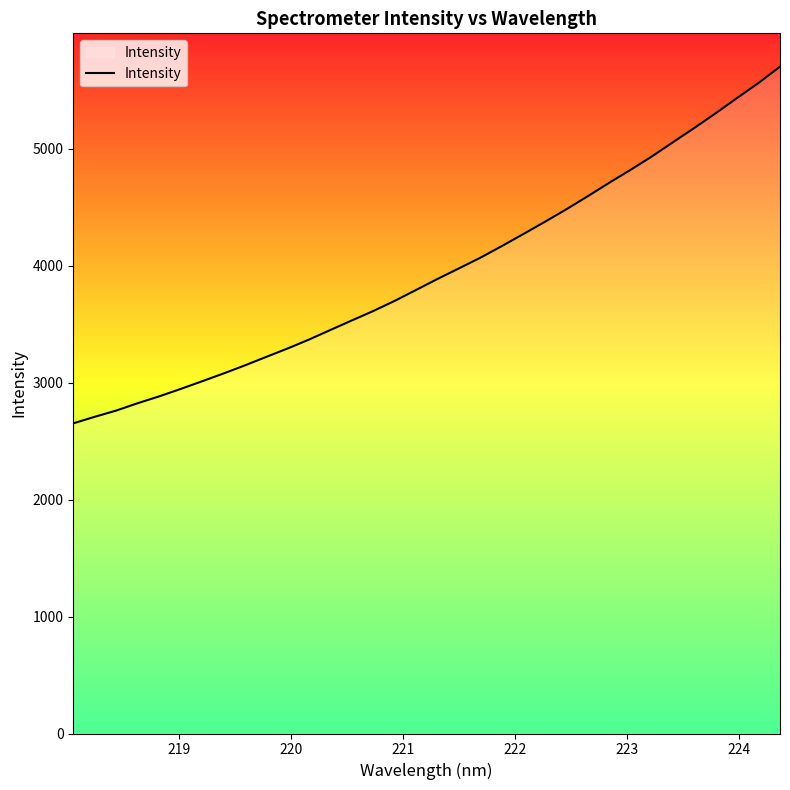

What is the sum of all values?

134544.3